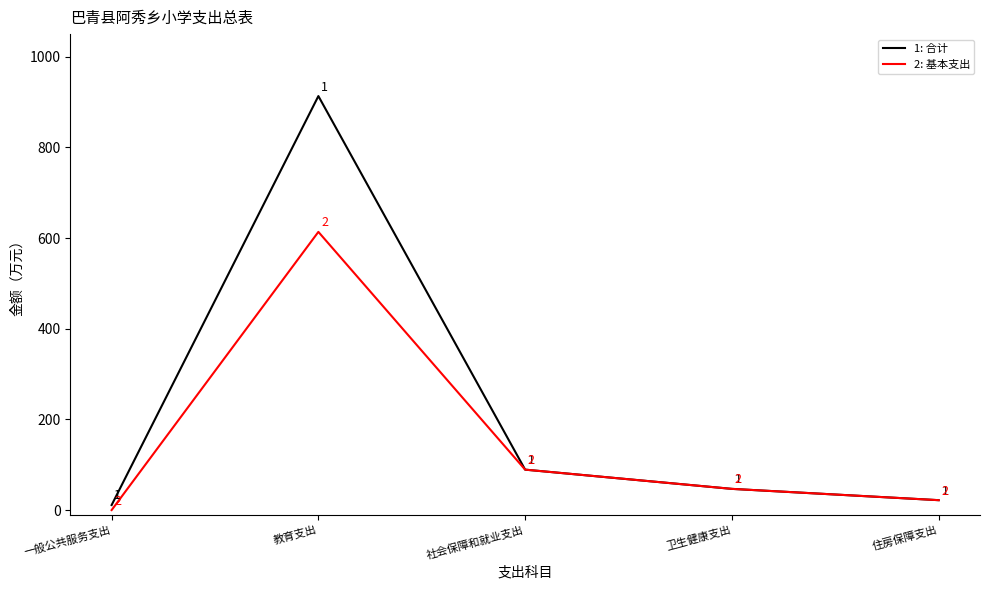

What position from the left is 一般公共服务支出?

1